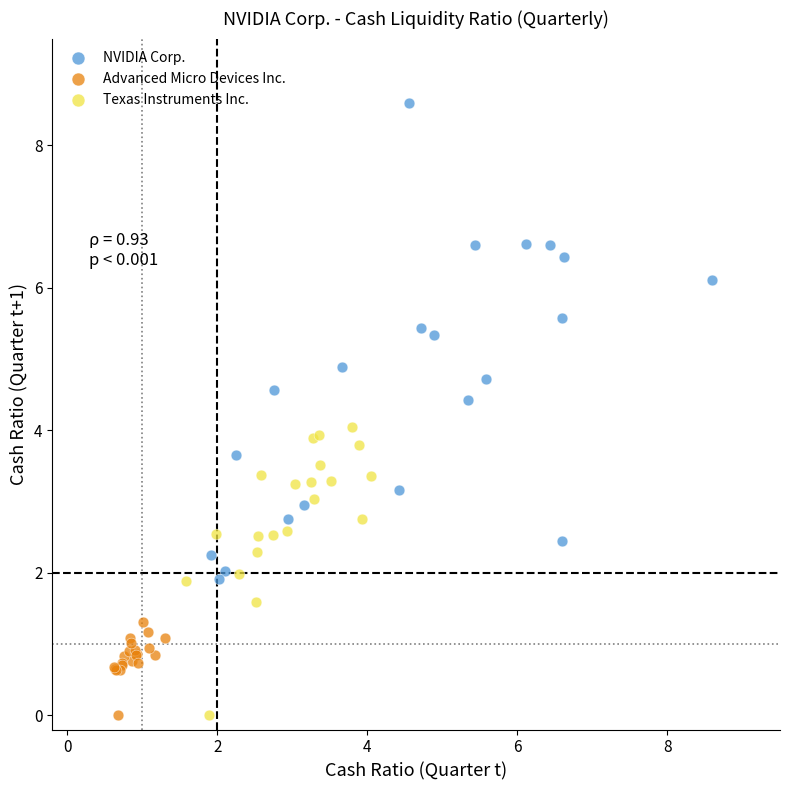

Which series reaches the maximum Y coordinate?

NVIDIA Corp.